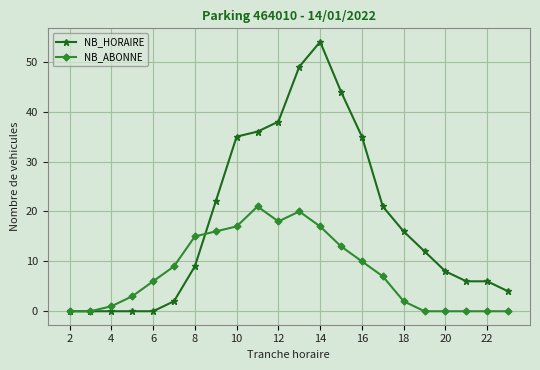

Reading right to left, extract all data points from this chart.

NB_HORAIRE: 4	6	6	8	12	16	21	35	44	54	49	38	36	35	22	9	2	0	0	0	0	0
NB_ABONNE: 0	0	0	0	0	2	7	10	13	17	20	18	21	17	16	15	9	6	3	1	0	0